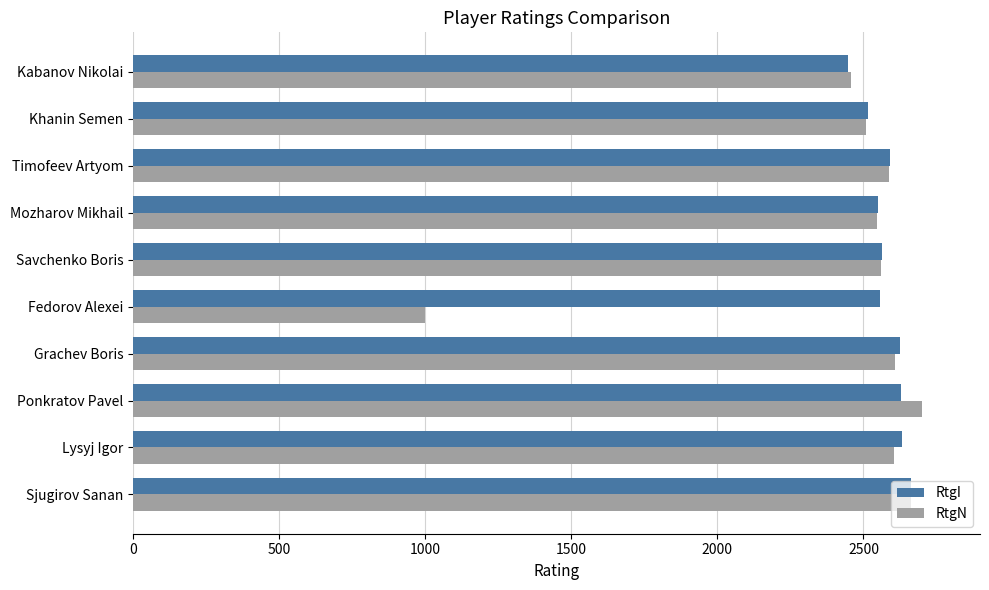

What is the sum of all RtgN values?

24234